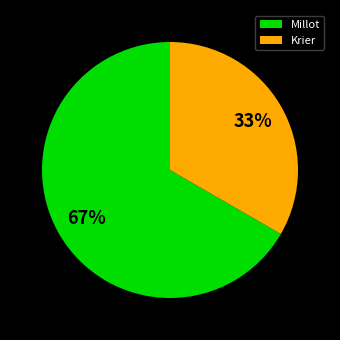

Count the number of slices in the pie.

2